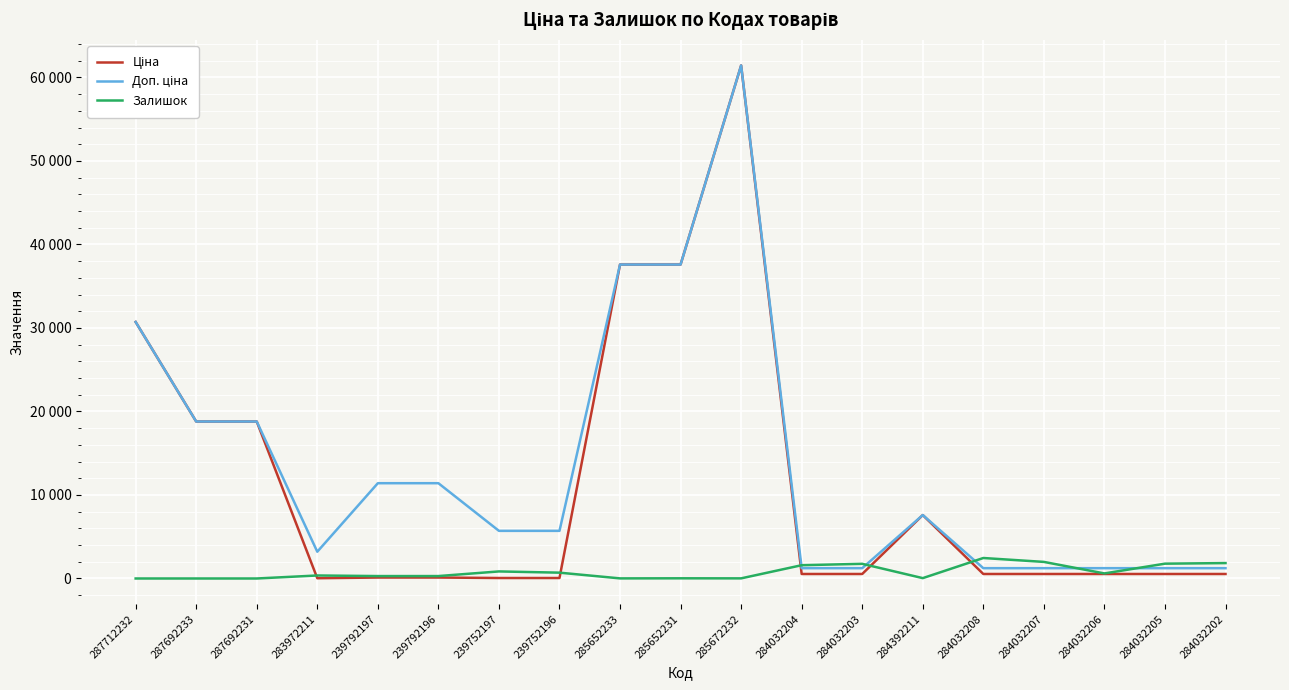

Between 284392211 and 284032205, which series saw the biggest shift?

Ціна